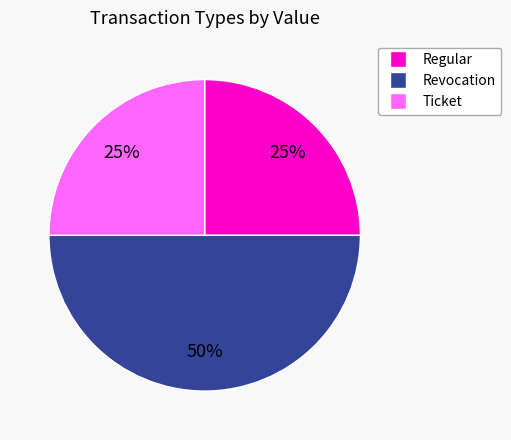

How many segments does this pie chart have?

3